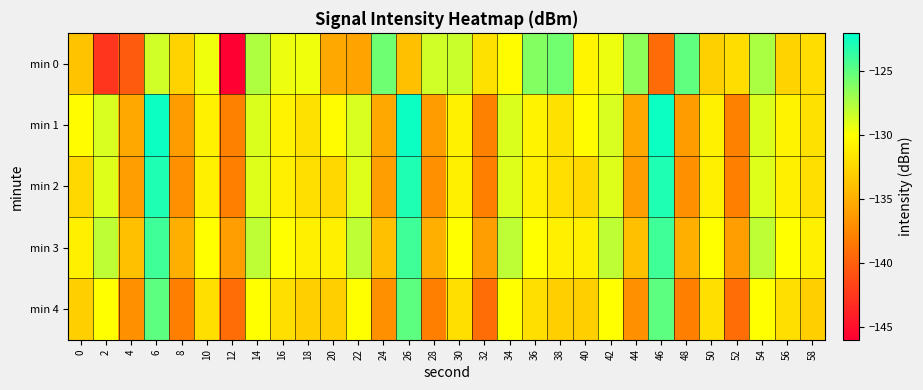

Which series changed the most between 2 and 14?

min 0